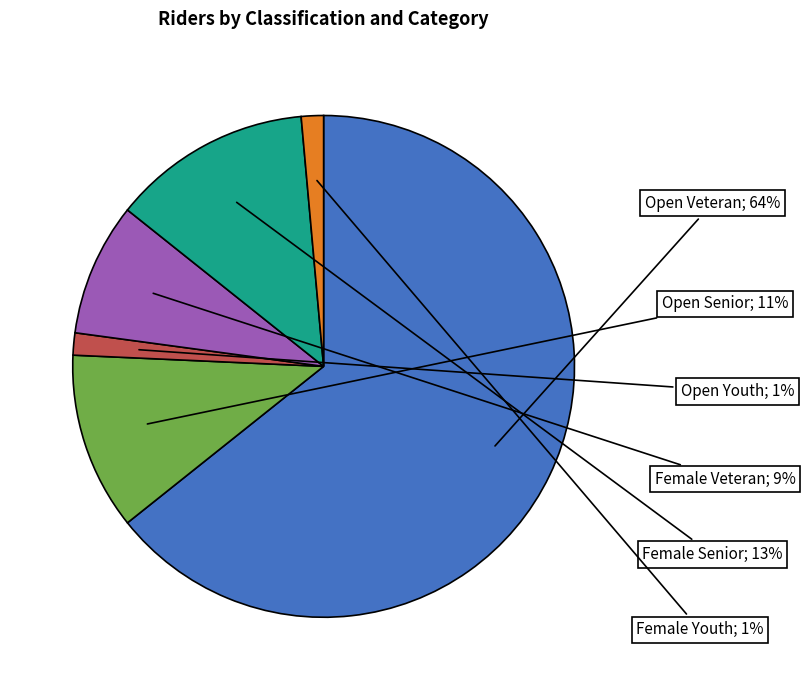

To the nearest percent, what is the average slice percentage?

17%